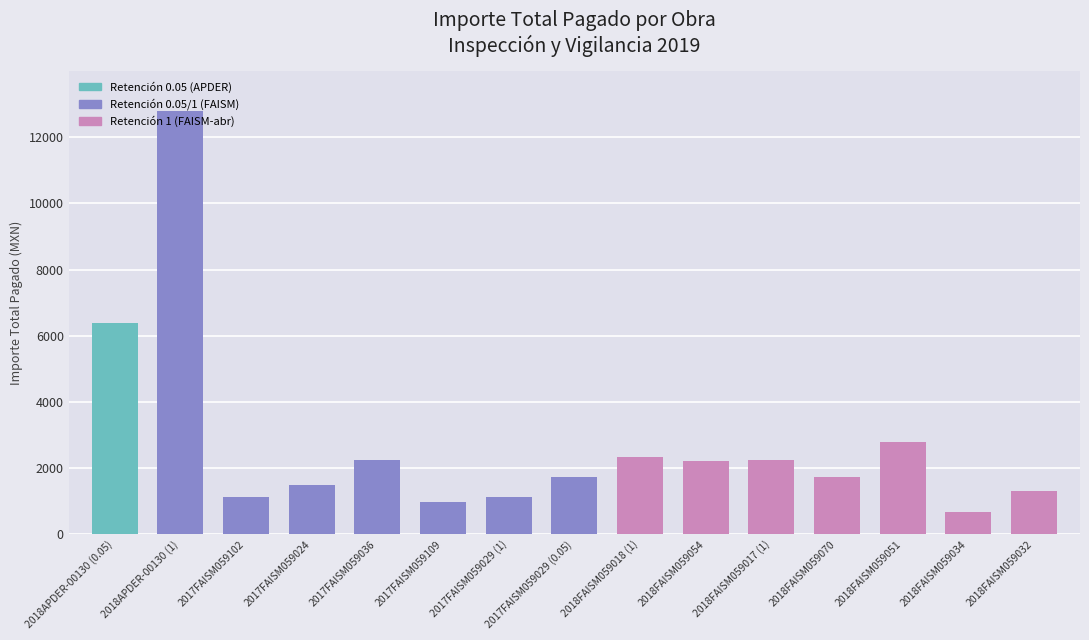

Between 2017FAISM059102 and 2018FAISM059032, which is larger?

2018FAISM059032